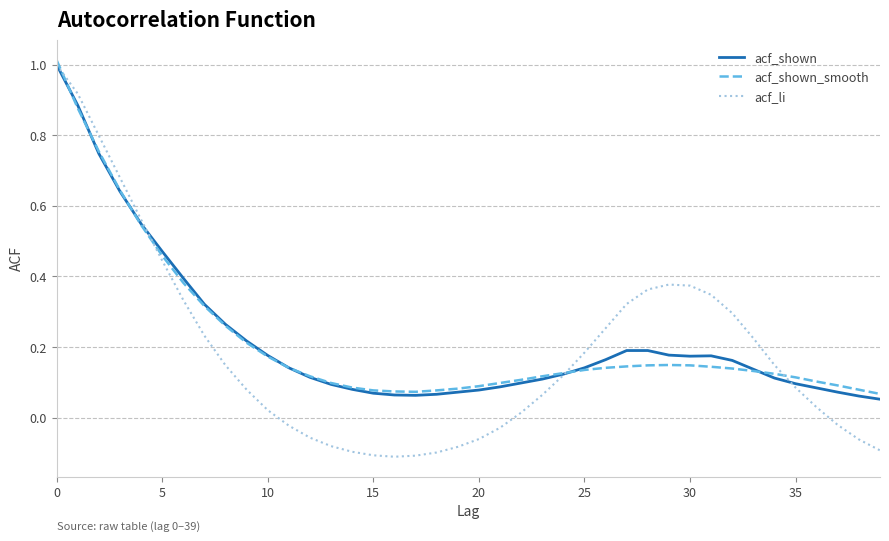

Which series has the widest spread of values?

acf_li